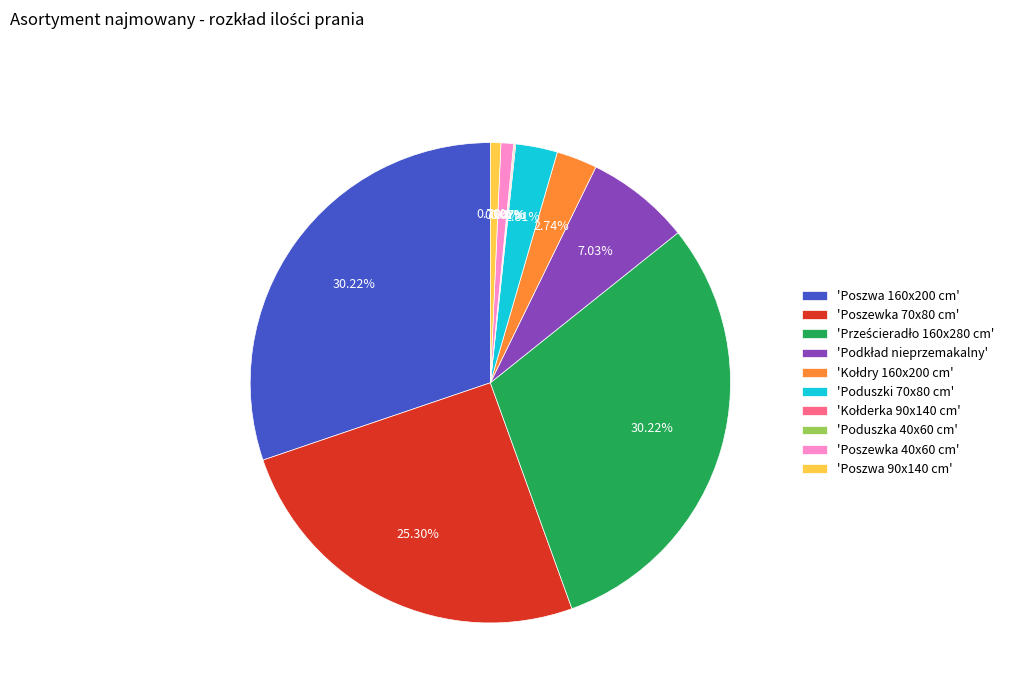

Is 'Poszwa 90x140 cm' the majority of the pie?

No